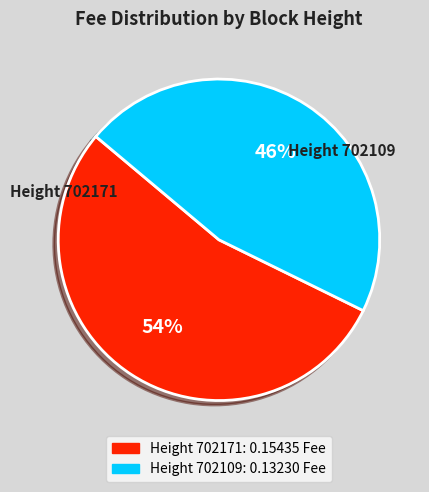

To the nearest percent, what is the average slice percentage?

50%